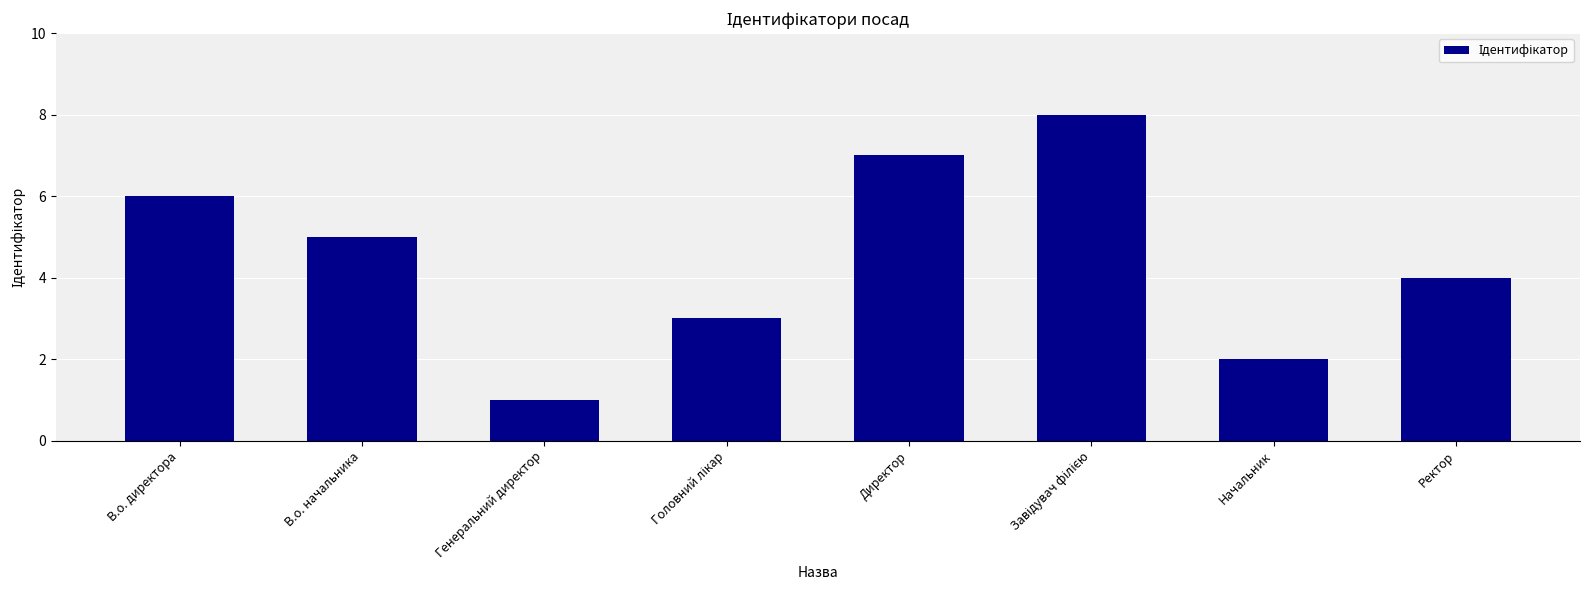

At which category does the chart reach its minimum across all series?

Генеральний директор